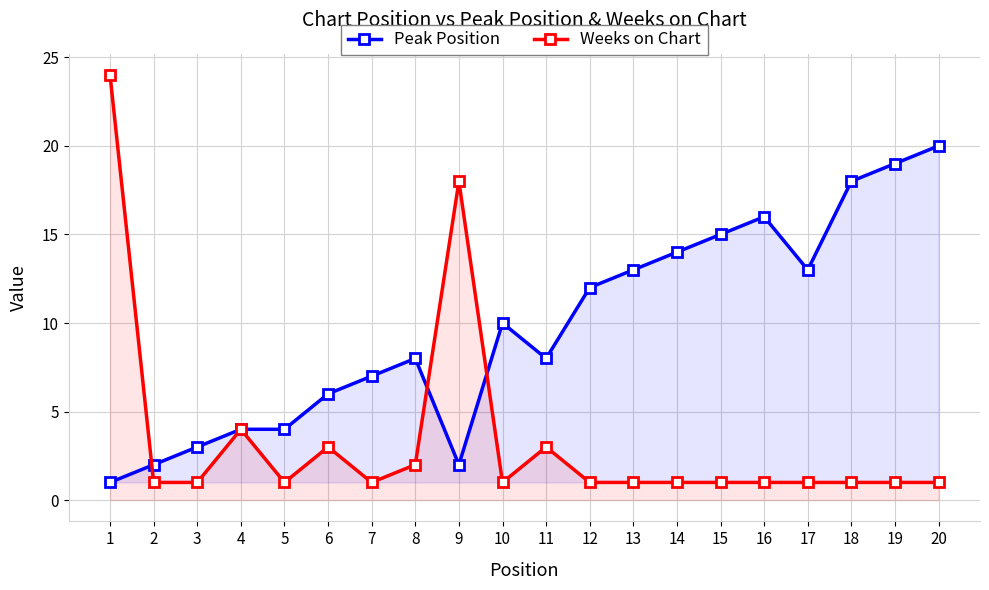

What is the average value of the Peak Position series?

10